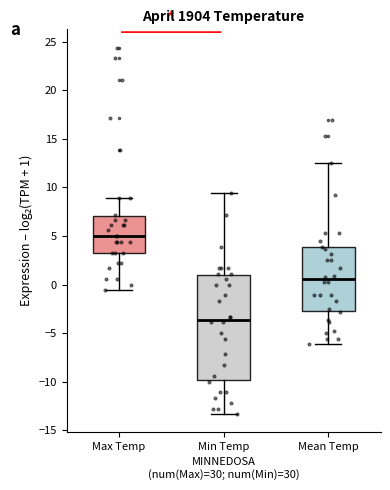

Where does the median line of the box for Max Temp sit on the y-axis? The values are not printed on the chart, so give them approximately, as read against the axis.

5.0